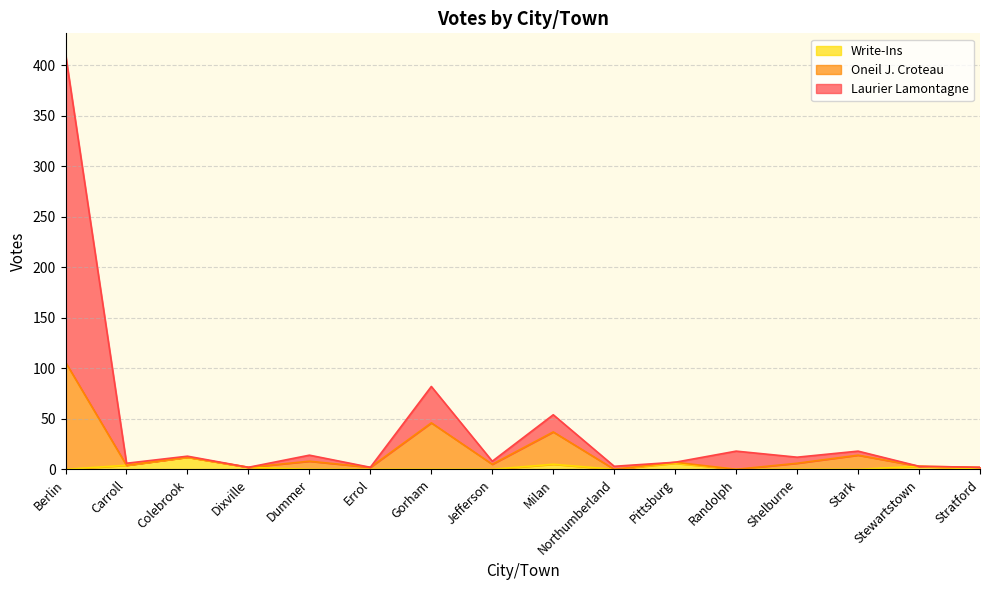

What are all the series names shown in the legend?

Write-Ins, Oneil J. Croteau, Laurier Lamontagne